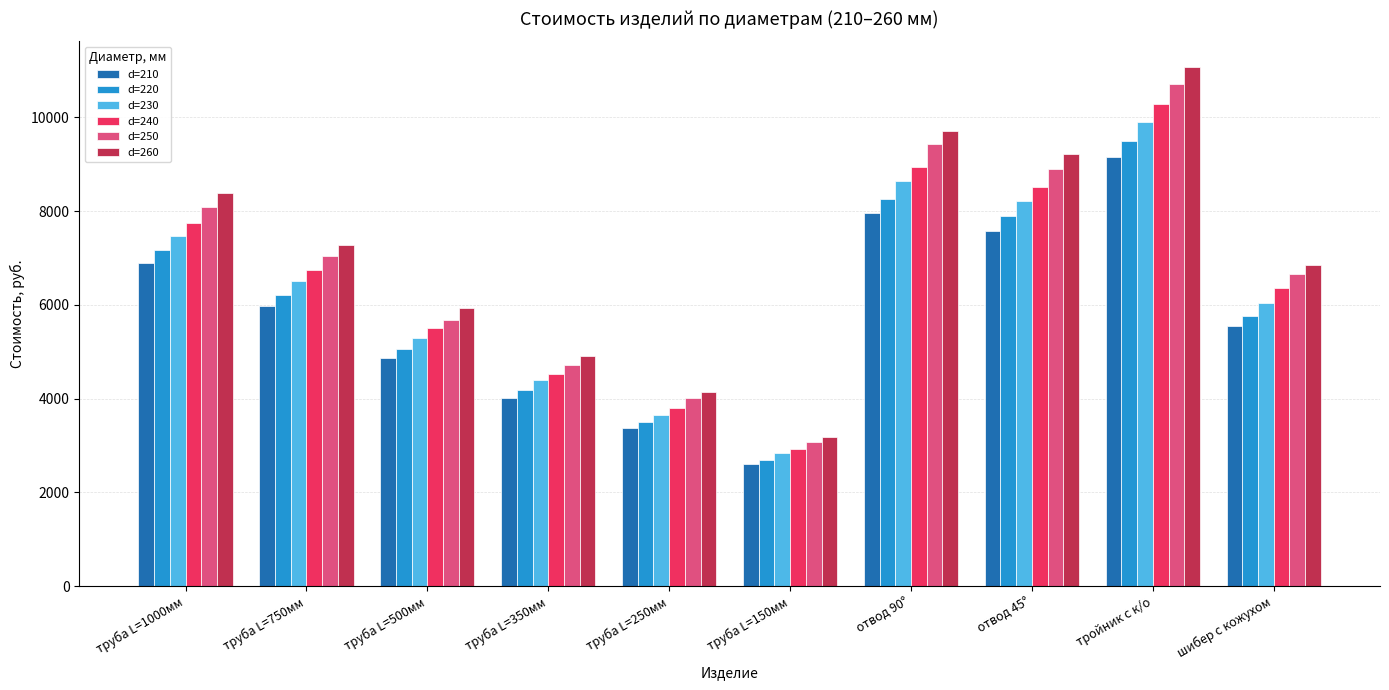

Between труба L=500мм and отвод 45°, which series saw the biggest shift?

d=260